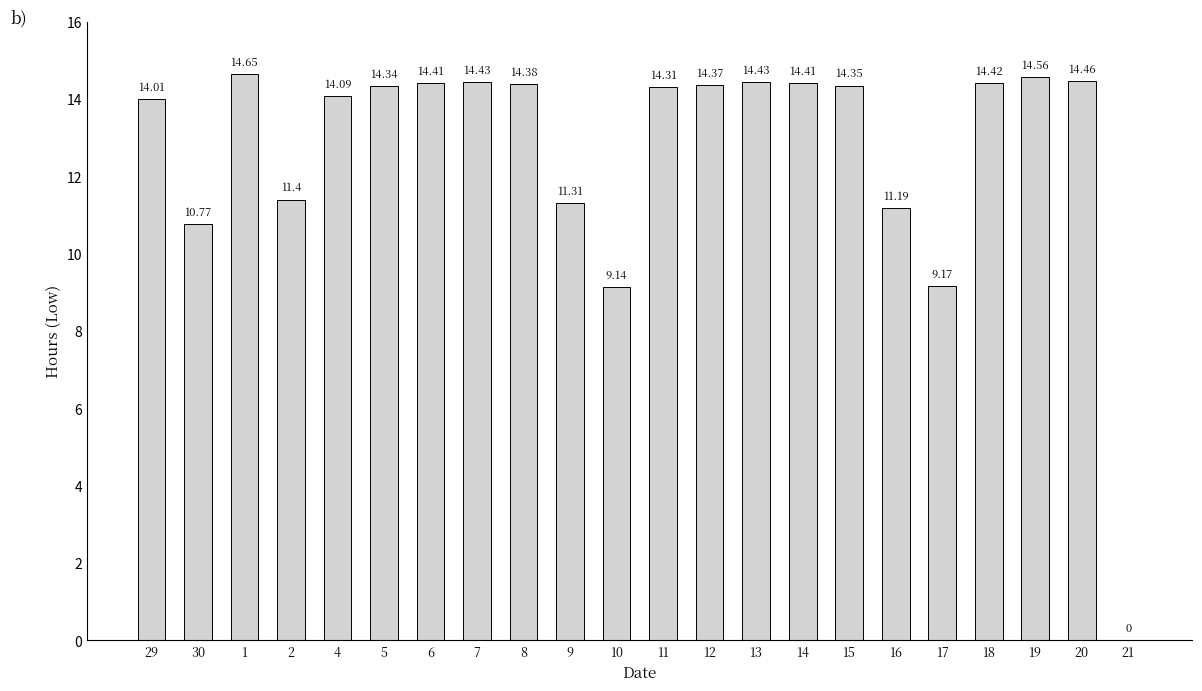

Is it true that the value at 7 is 20.8?

False